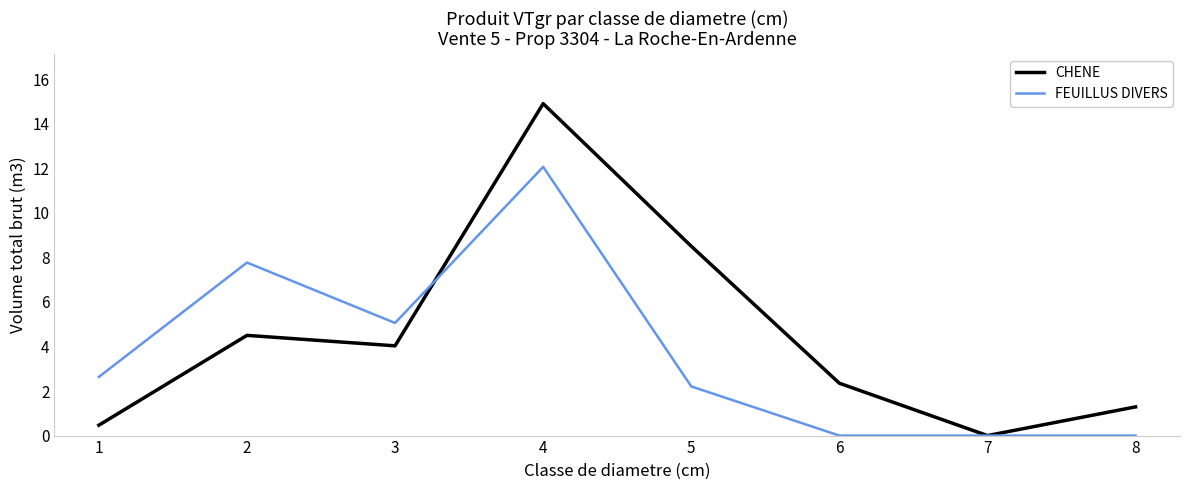

What is the greatest value displayed?

14.9